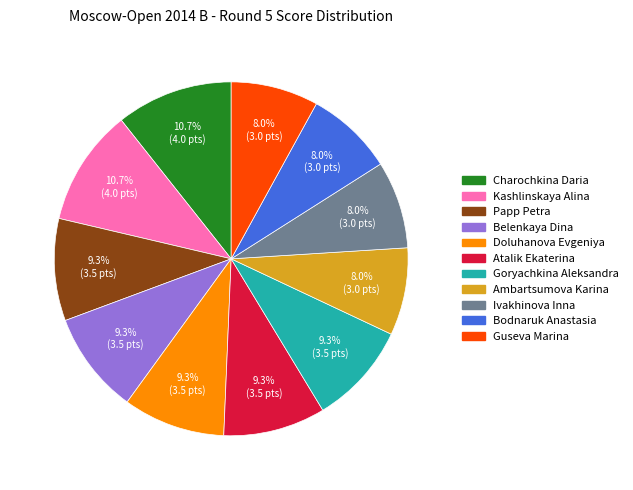

How much of the chart is everything except Papp Petra?

90.7%